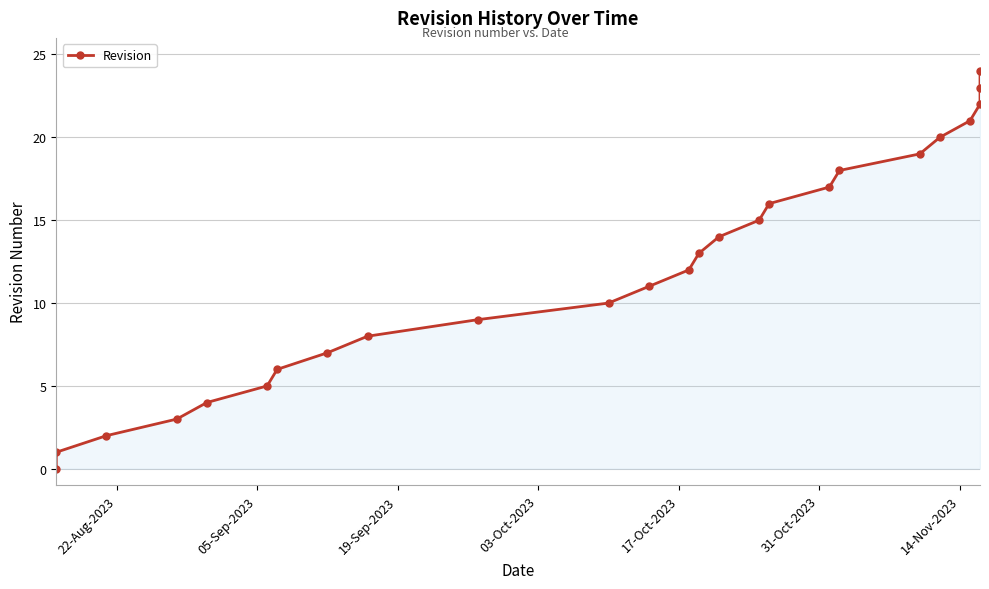

What is the difference between the maximum and second lowest values?

23